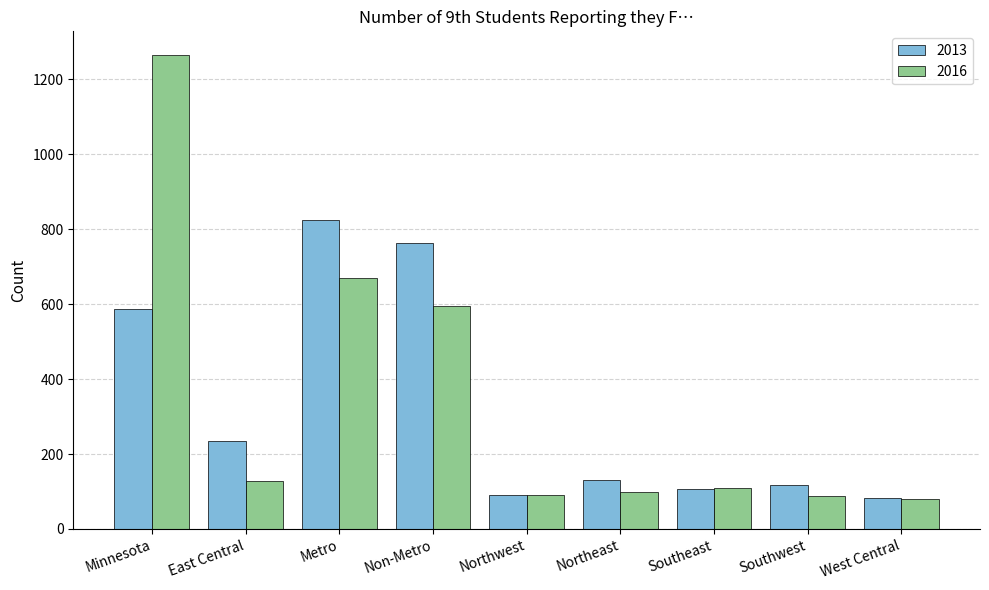

Are the bars grouped side by side (vs. stacked)?

Yes